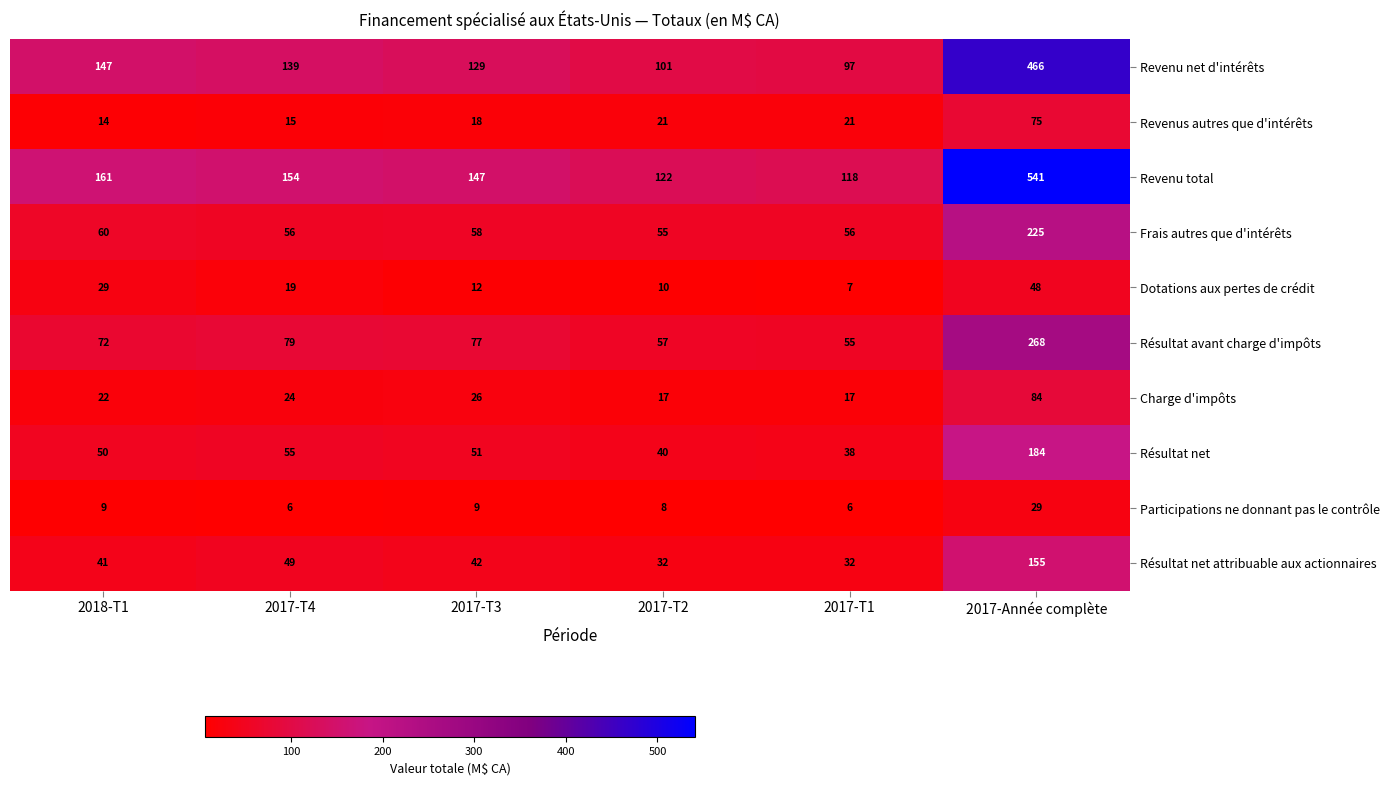

What is the maximum value shown in the chart?

541